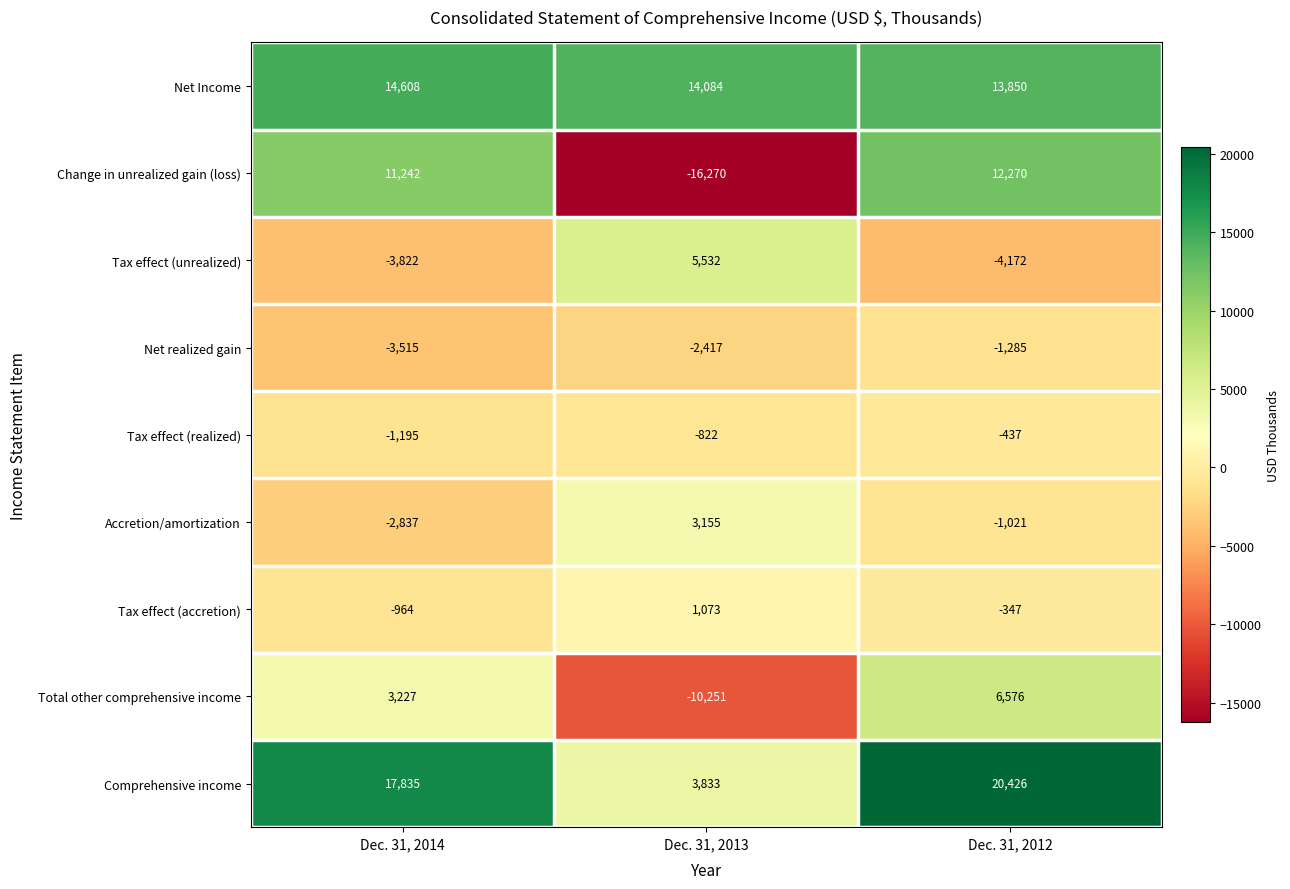

True or false: Net Income has a value of 13850 at Dec. 31, 2012.

True